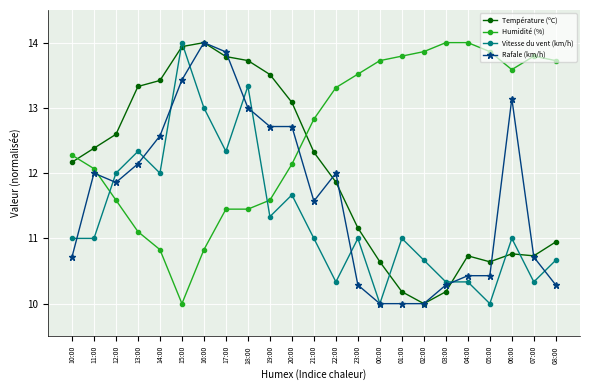

Does the chart display data point markers on the line(s)?

Yes